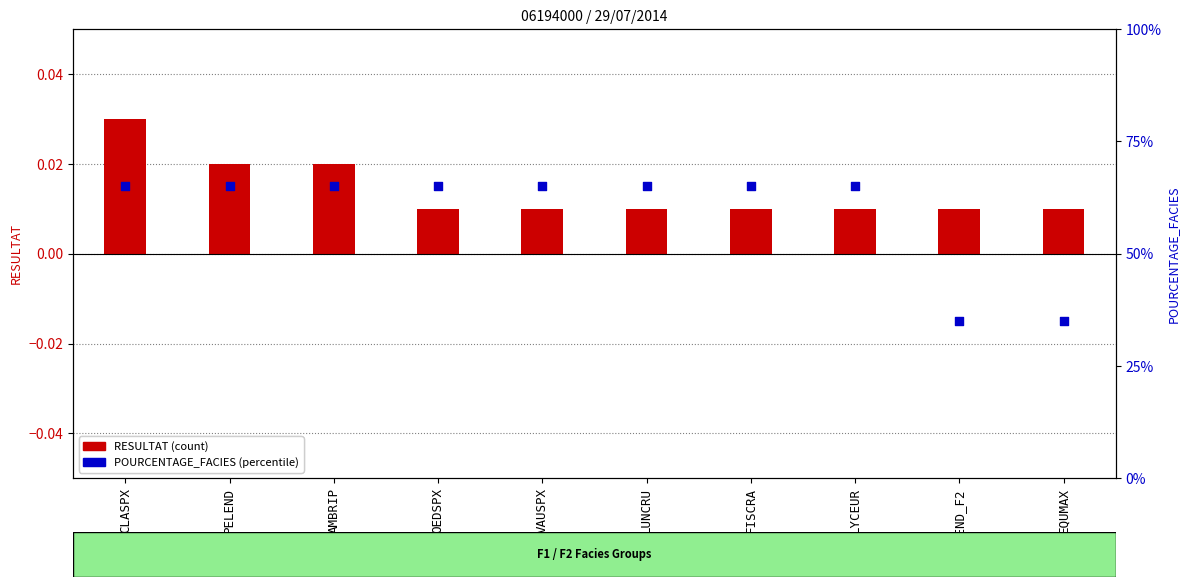

Which series has the largest Y range (max minus min)?

POURCENTAGE_FACIES (percentile)